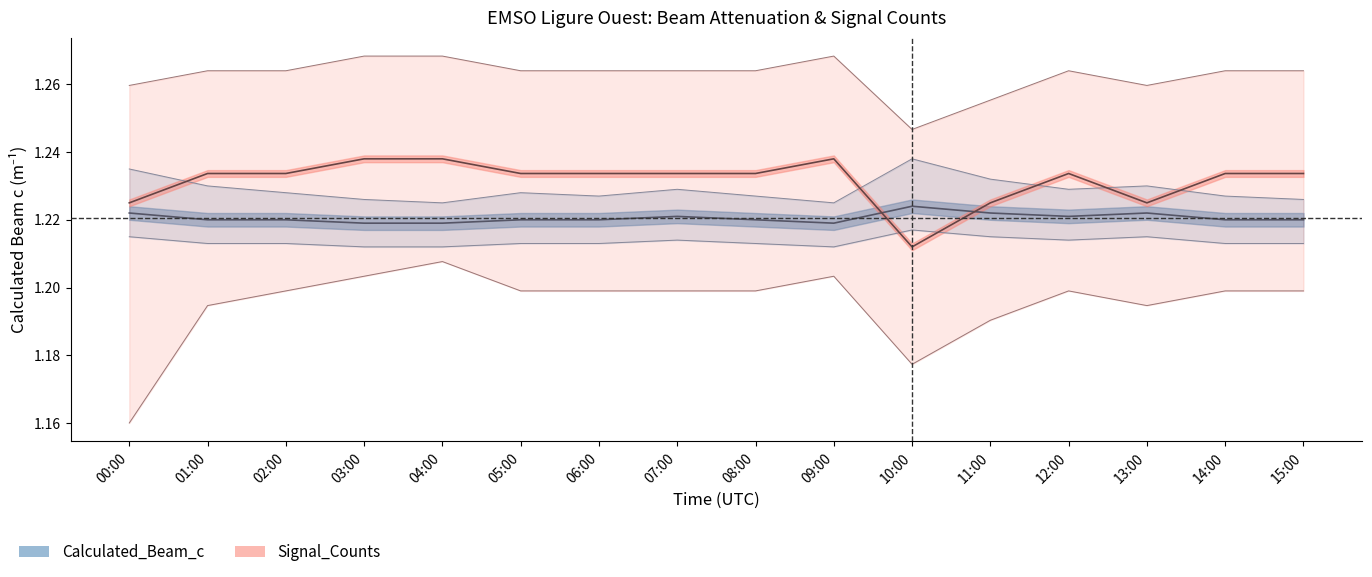

What position from the left is 01:00?

2